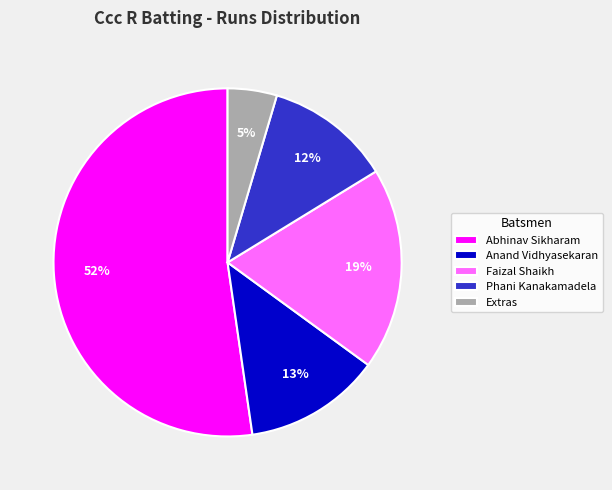

What is the largest slice in the pie chart?

Abhinav Sikharam